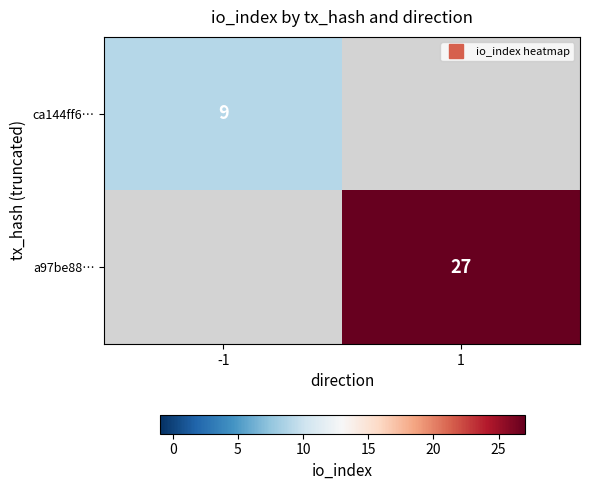

At -1, list the series in order from smallest to largest.

ca144ff6…, a97be88…